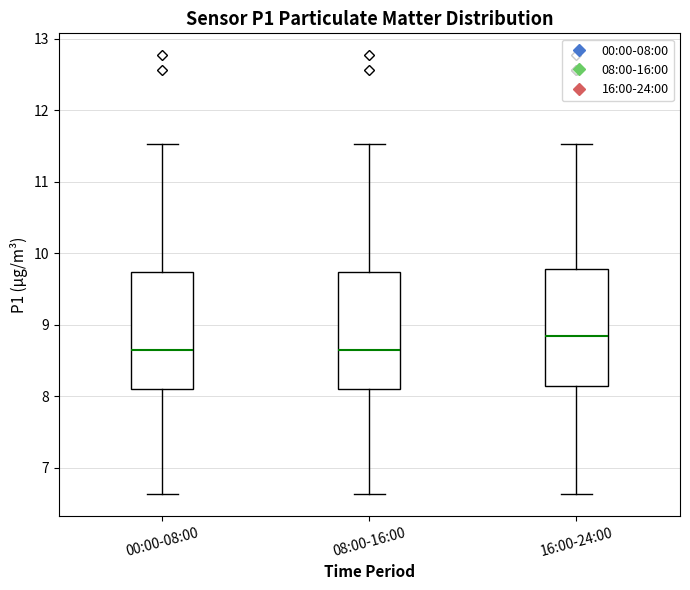

Reading left to right, read every box against the y-axis: the position of its median line, the range the box covers, and the ends of its whiskers. The values are not printed on the chart, so give them approximately, as read against the axis.

00:00-08:00: median 8.6, box 8.1 to 9.7, whiskers 6.6 to 11.5
08:00-16:00: median 8.6, box 8.1 to 9.7, whiskers 6.6 to 11.5
16:00-24:00: median 8.8, box 8.1 to 9.8, whiskers 6.6 to 11.5